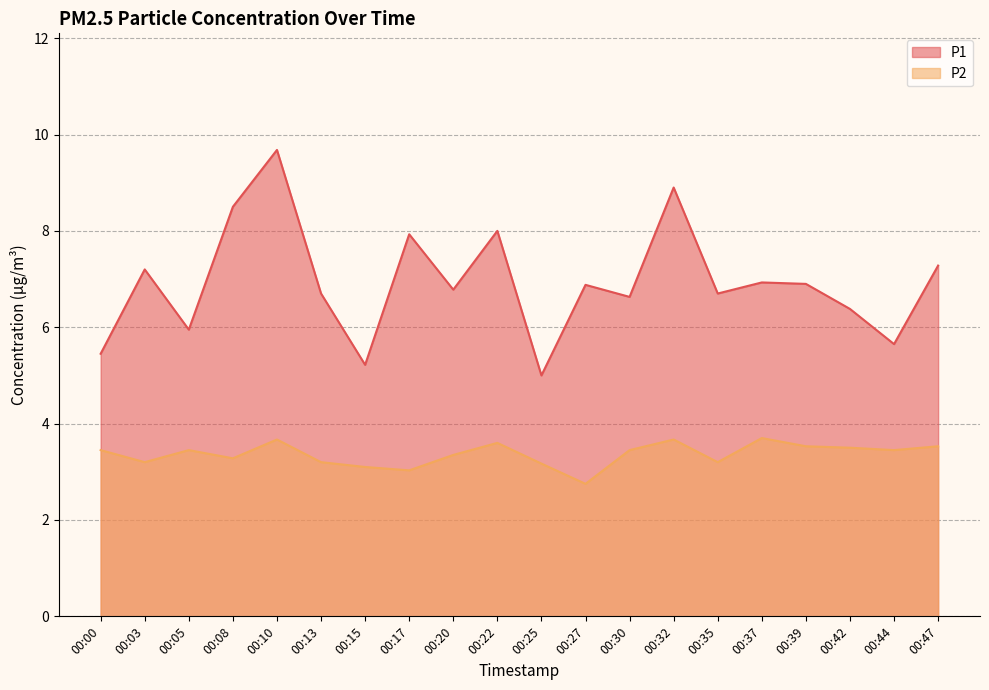

The value of P1 at 00:39 is 4.0. True or false?

False